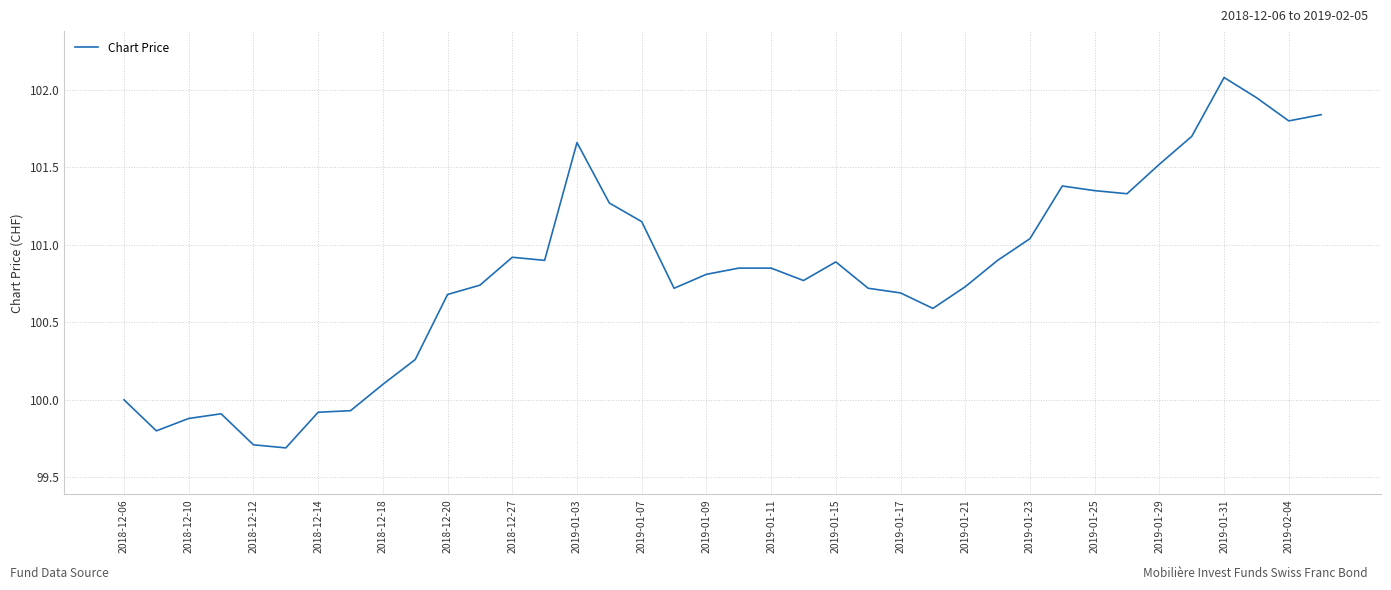

True or false: there are more than 1 points higher than both neighbors.

True